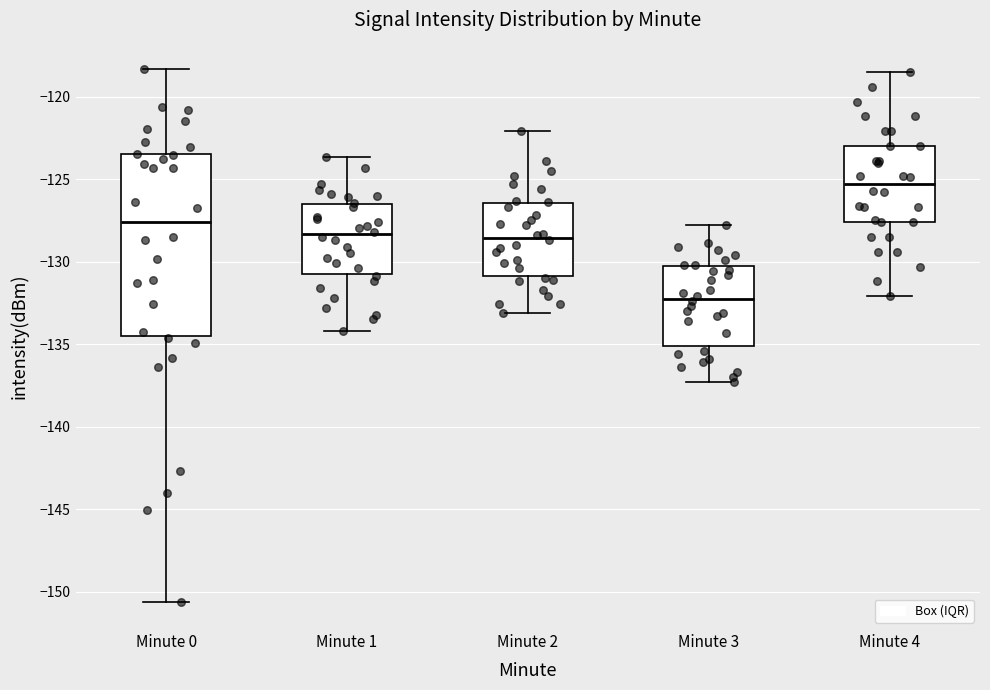

Which box's median line is the highest?

Minute 4